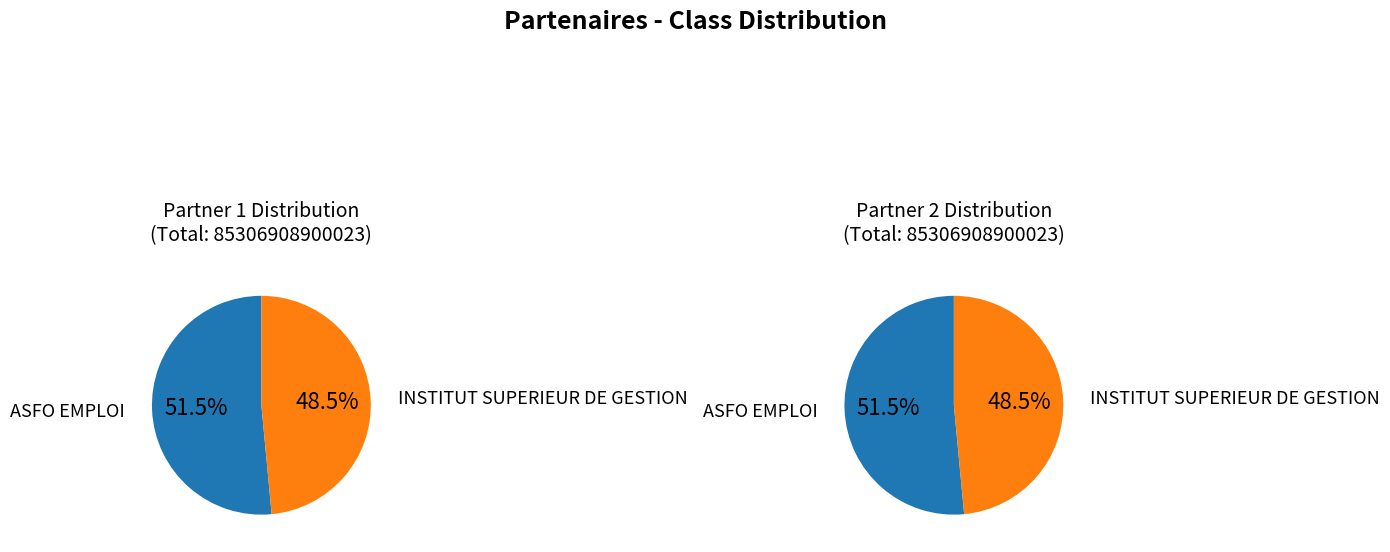

To the nearest percent, what is the difference between the largest and smallest slice percentages?

3%